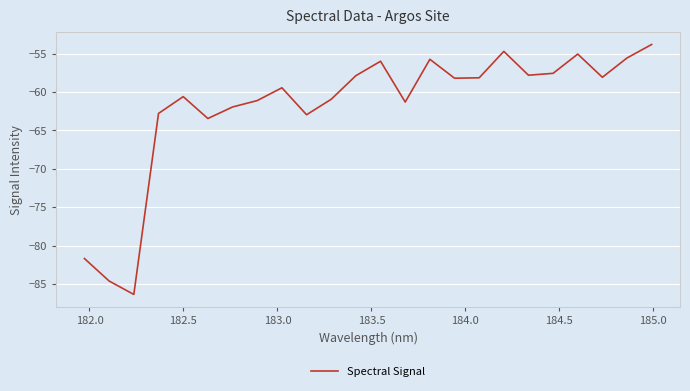

What is the maximum value shown in the chart?

-53.8